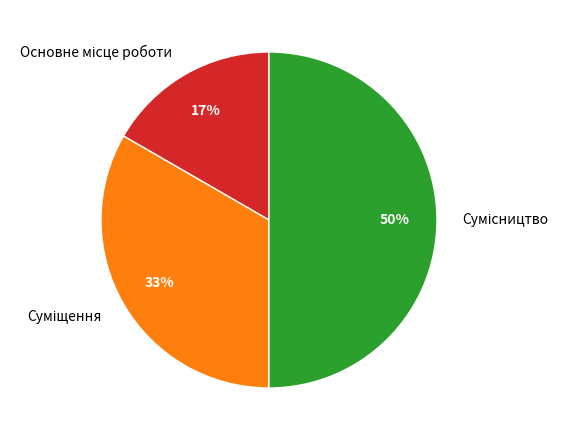

To the nearest percent, what is the difference between the largest and smallest slice percentages?

33%